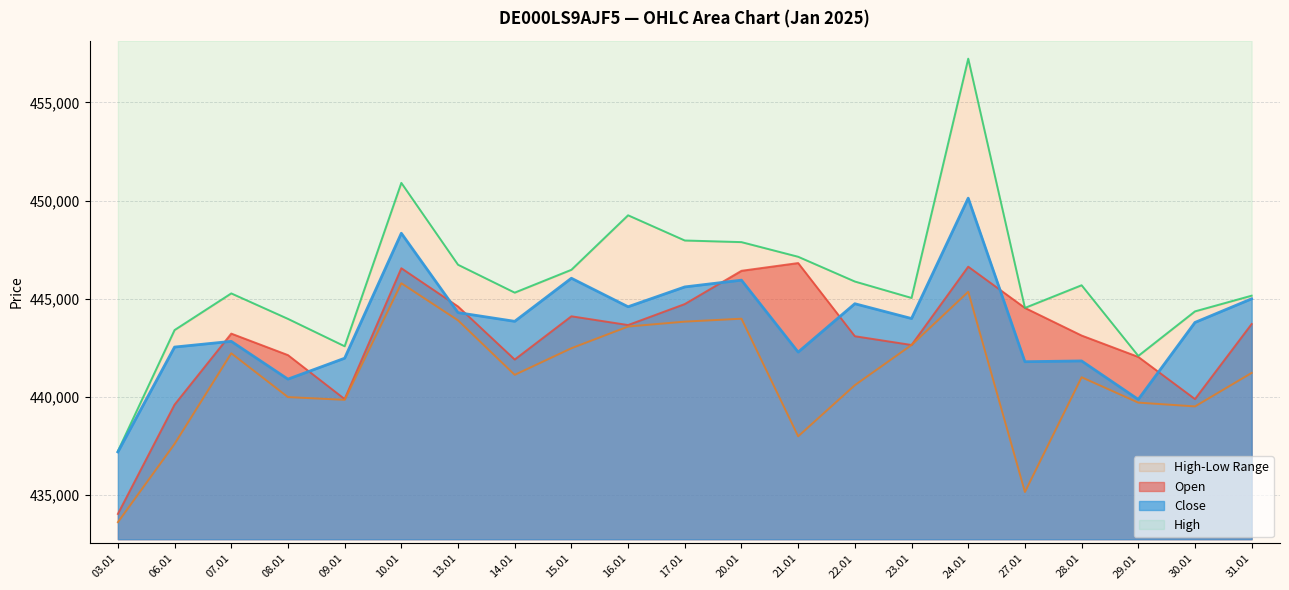

Where is the first local maximum for Close?

07.01